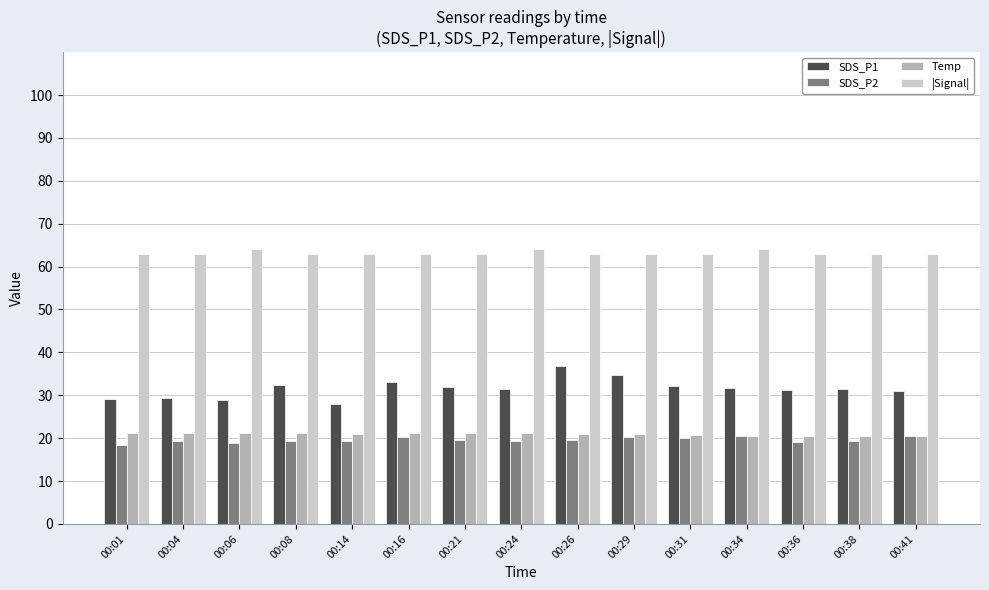

How many bars are there in total?

60